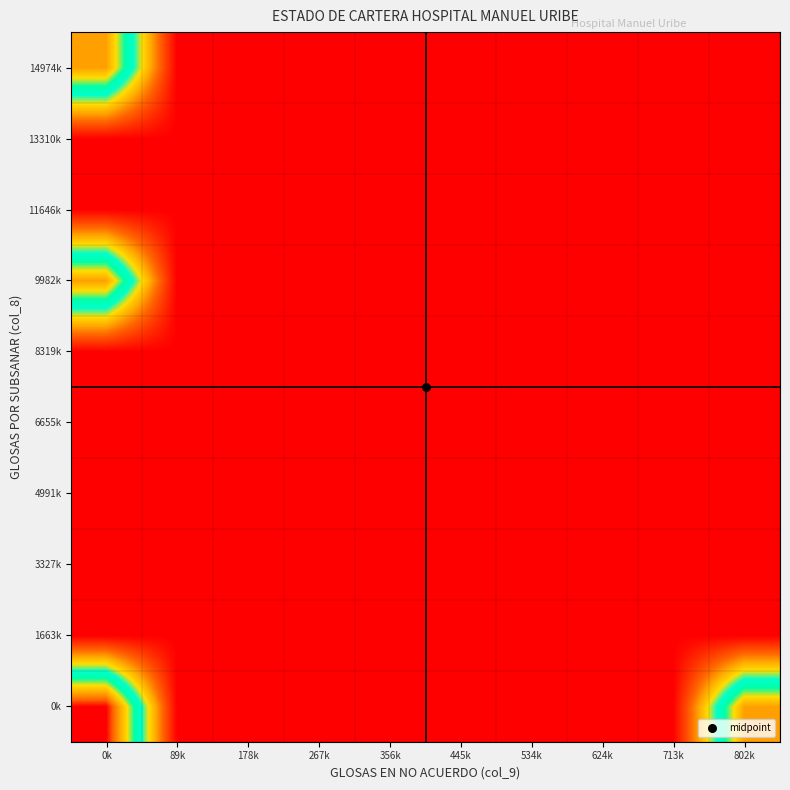

Reading left to right, extract all data points from this chart.

0k: 0k=17.8	89k=0.0	178k=0.0	267k=0.0	356k=0.0	445k=0.0	534k=0.0	624k=0.0	713k=0.0	802k=14.5
1663k: 0k=0.0	89k=0.0	178k=0.0	267k=0.0	356k=0.0	445k=0.0	534k=0.0	624k=0.0	713k=0.0	802k=0.0
3327k: 0k=0.0	89k=0.0	178k=0.0	267k=0.0	356k=0.0	445k=0.0	534k=0.0	624k=0.0	713k=0.0	802k=0.0
4991k: 0k=0.0	89k=0.0	178k=0.0	267k=0.0	356k=0.0	445k=0.0	534k=0.0	624k=0.0	713k=0.0	802k=0.0
6655k: 0k=0.0	89k=0.0	178k=0.0	267k=0.0	356k=0.0	445k=0.0	534k=0.0	624k=0.0	713k=0.0	802k=0.0
8319k: 0k=0.0	89k=0.0	178k=0.0	267k=0.0	356k=0.0	445k=0.0	534k=0.0	624k=0.0	713k=0.0	802k=0.0
9982k: 0k=14.5	89k=0.0	178k=0.0	267k=0.0	356k=0.0	445k=0.0	534k=0.0	624k=0.0	713k=0.0	802k=0.0
11646k: 0k=0.0	89k=0.0	178k=0.0	267k=0.0	356k=0.0	445k=0.0	534k=0.0	624k=0.0	713k=0.0	802k=0.0
13310k: 0k=0.0	89k=0.0	178k=0.0	267k=0.0	356k=0.0	445k=0.0	534k=0.0	624k=0.0	713k=0.0	802k=0.0
14974k: 0k=14.5	89k=0.0	178k=0.0	267k=0.0	356k=0.0	445k=0.0	534k=0.0	624k=0.0	713k=0.0	802k=0.0